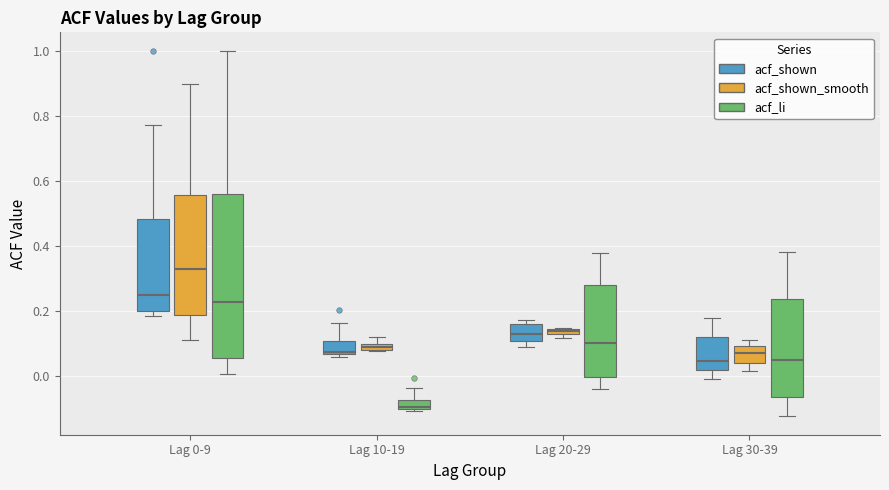

Which box is the tallest, from its lower edge to its upper edge?

Lag 0-9 (acf_li)